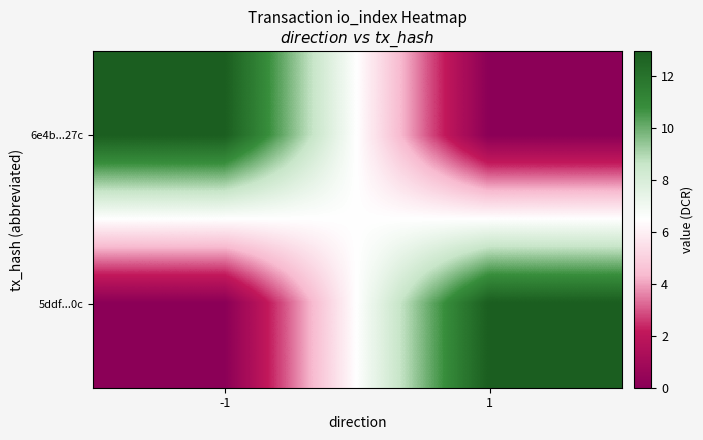

Rank the series by their maximum value, from highest to lowest.

6e4b...27c, 5ddf...0c